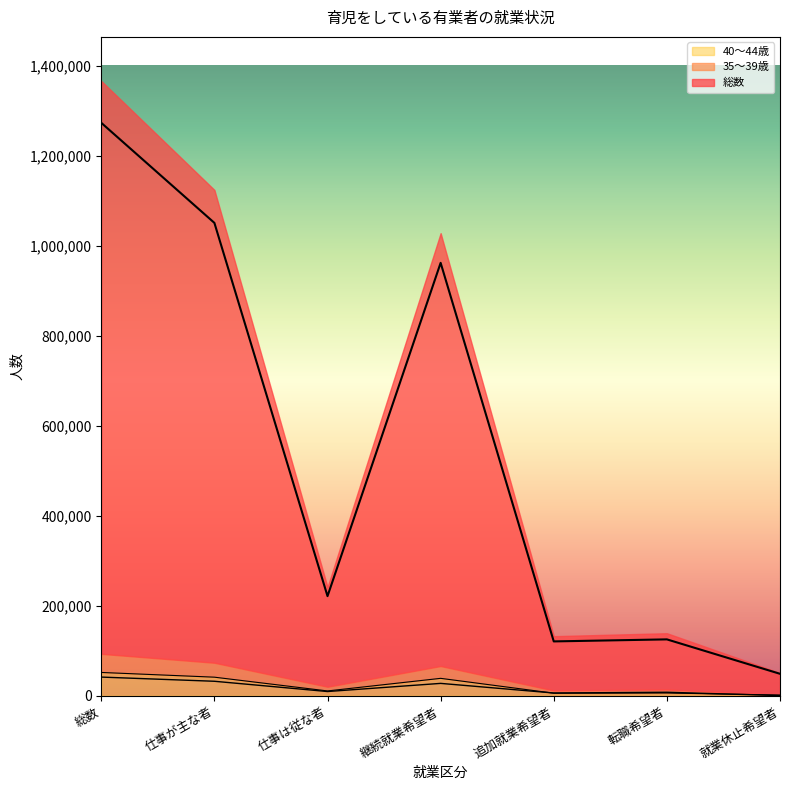

What is the minimum value for 40～44歳?

1500